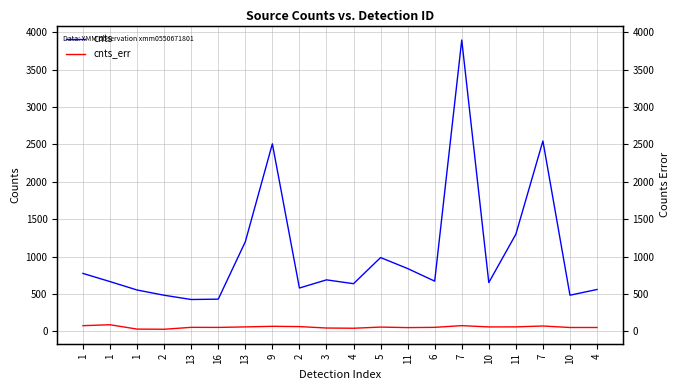

Rank the categories by cnts value from highest to lowest.

7, 7, 9, 11, 13, 5, 11, 1, 3, 6, 1, 10, 4, 2, 4, 1, 10, 2, 16, 13